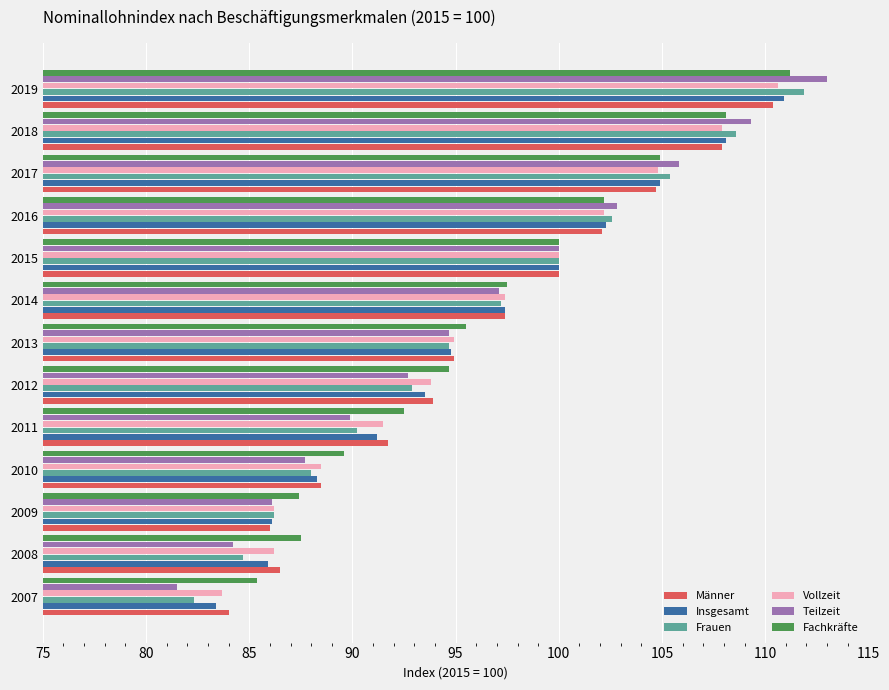

True or false: Teilzeit has a value of 146.1 at 2011.

False